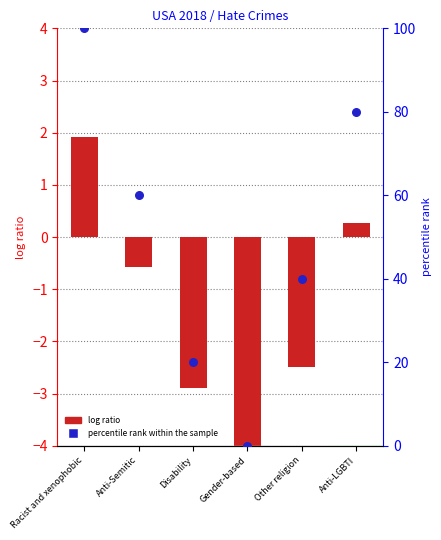

Which series has the widest spread of Y values?

percentile rank within the sample